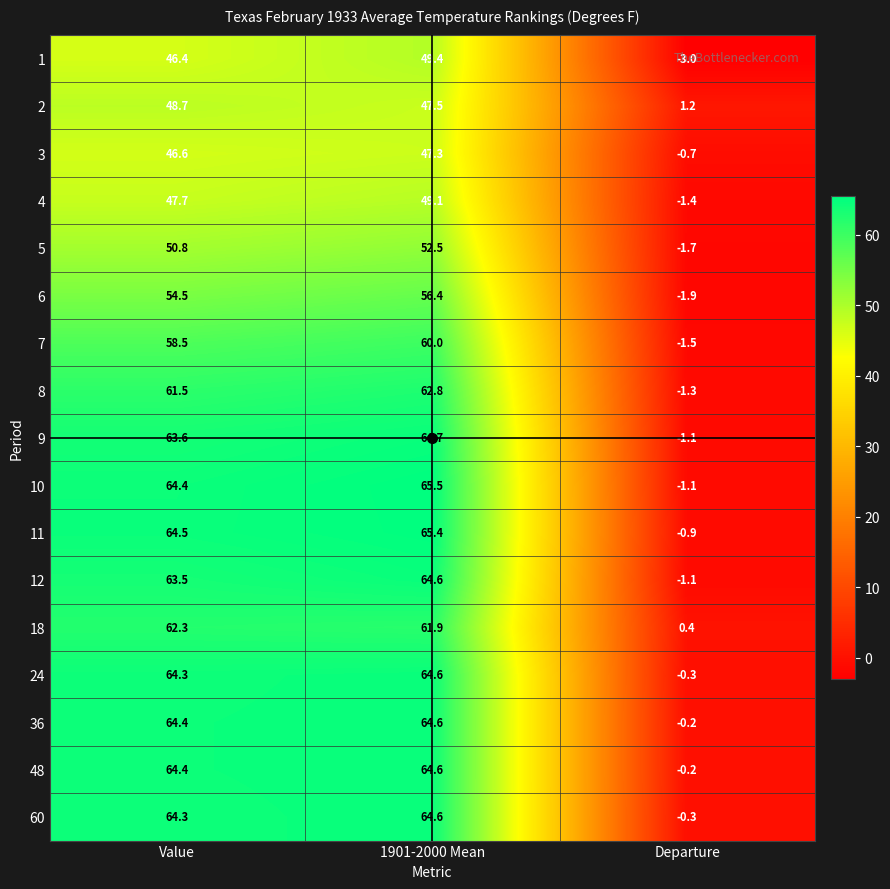

How many distinct data groups are displayed?

17